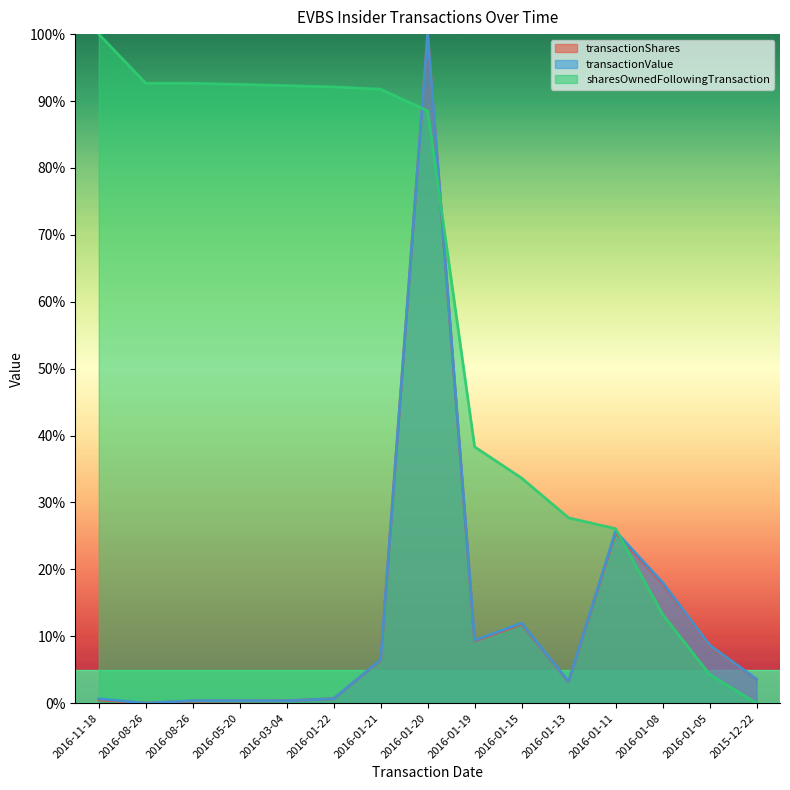

What is the highest value of the sharesOwnedFollowingTransaction series?

100.0